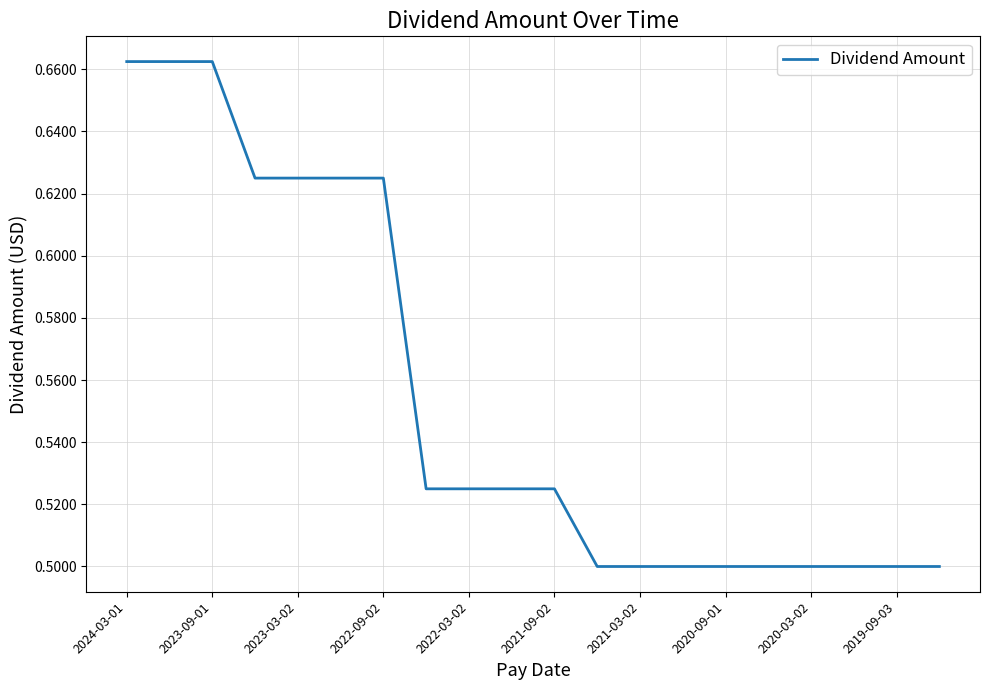

Reading right to left, list all the values displayed in this chart.

0.5	0.5	0.5	0.5	0.5	0.5	0.5	0.5	0.5	0.5	0.5	0.5	0.5	0.6	0.6	0.6	0.6	0.7	0.7	0.7